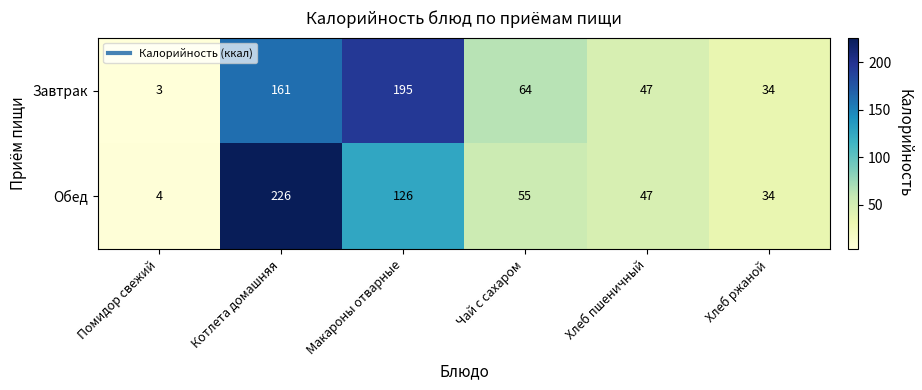

Rank the series by their maximum value, from lowest to highest.

Завтрак, Обед